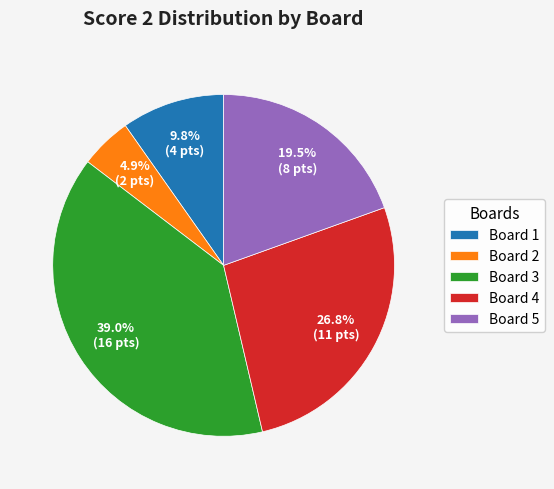

Rank the categories by value from highest to lowest.

Board 3, Board 4, Board 5, Board 1, Board 2